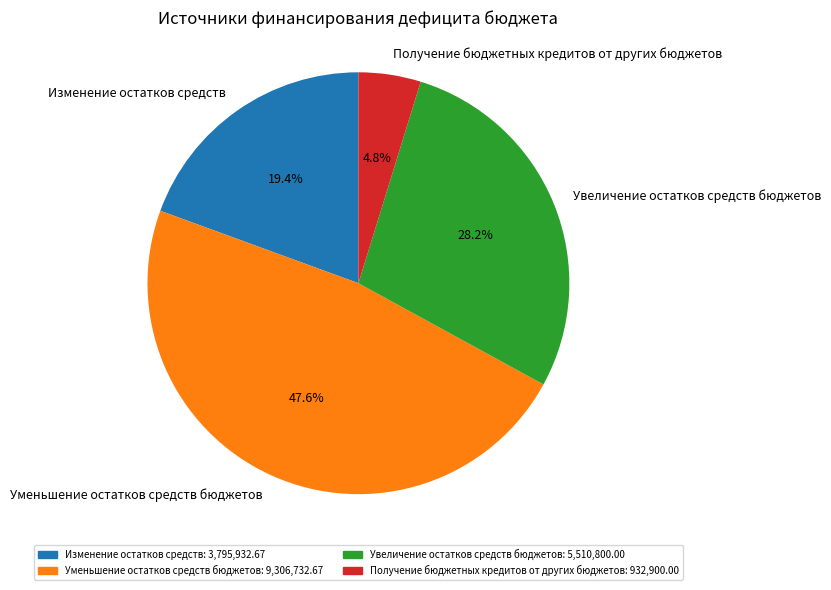

What percentage do Увеличение остатков средств бюджетов and Получение бюджетных кредитов от других бюджетов together represent?

33.0%